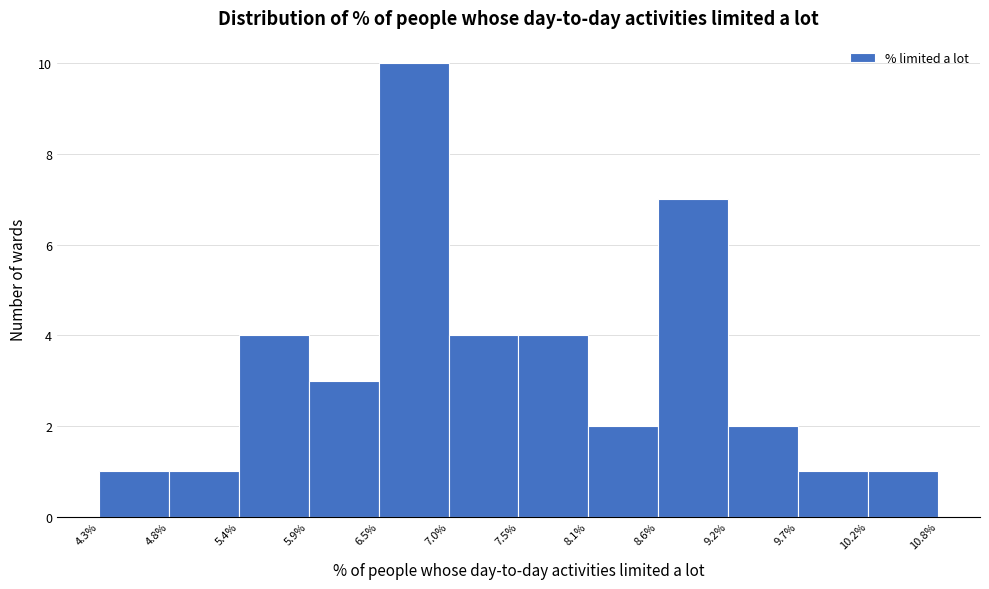

Reading left to right, transcribe this chart: for each bar, give the range it covers on the x-axis and its height. The values are not printed on the chart, so give them approximately, as read against the axis.

4.3% to 4.8%: 1
4.8% to 5.4%: 1
5.4% to 5.9%: 4
5.9% to 6.5%: 3
6.5% to 7.0%: 10
7.0% to 7.5%: 4
7.5% to 8.1%: 4
8.1% to 8.6%: 2
8.6% to 9.2%: 7
9.2% to 9.7%: 2
9.7% to 10.2%: 1
10.2% to 10.8%: 1